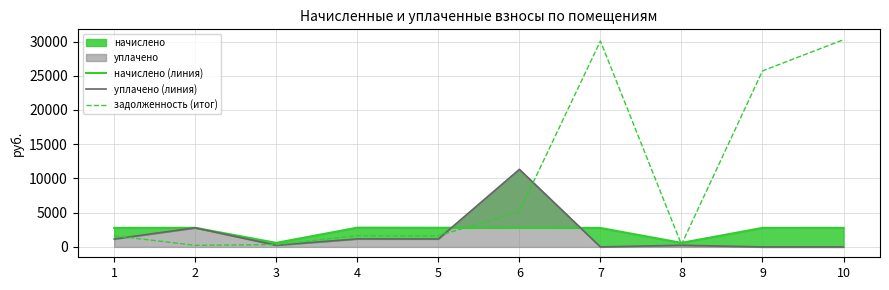

How many distinct data groups are displayed?

3